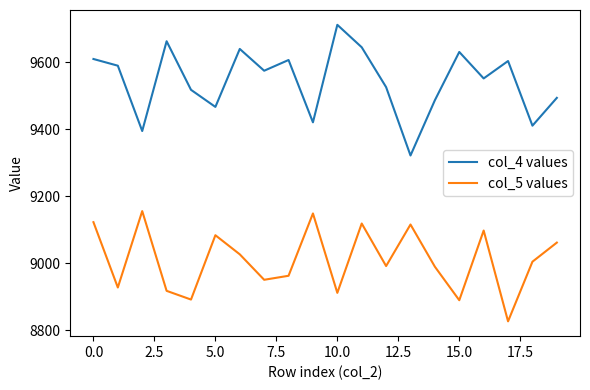

What is the difference between the second highest and second lowest values in the col_5 values series?

259